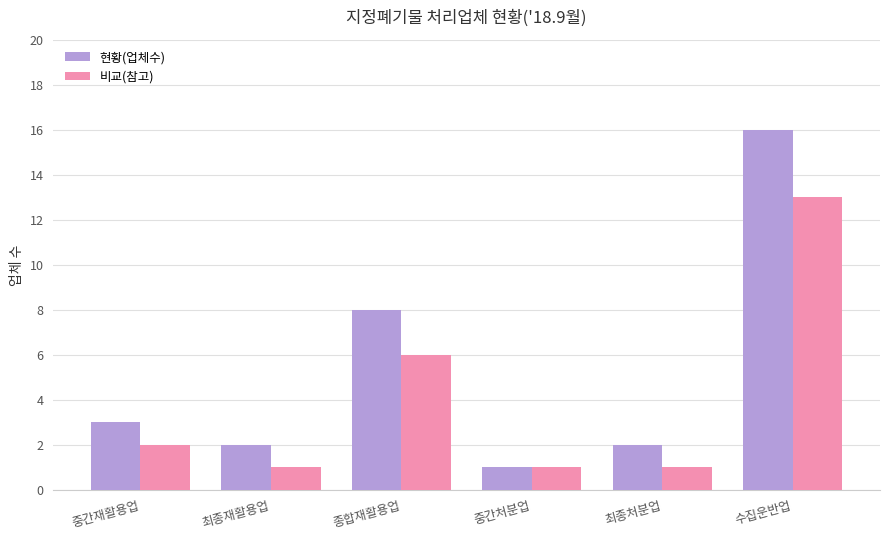

What is the average value of the 현황(업체수) series?

5